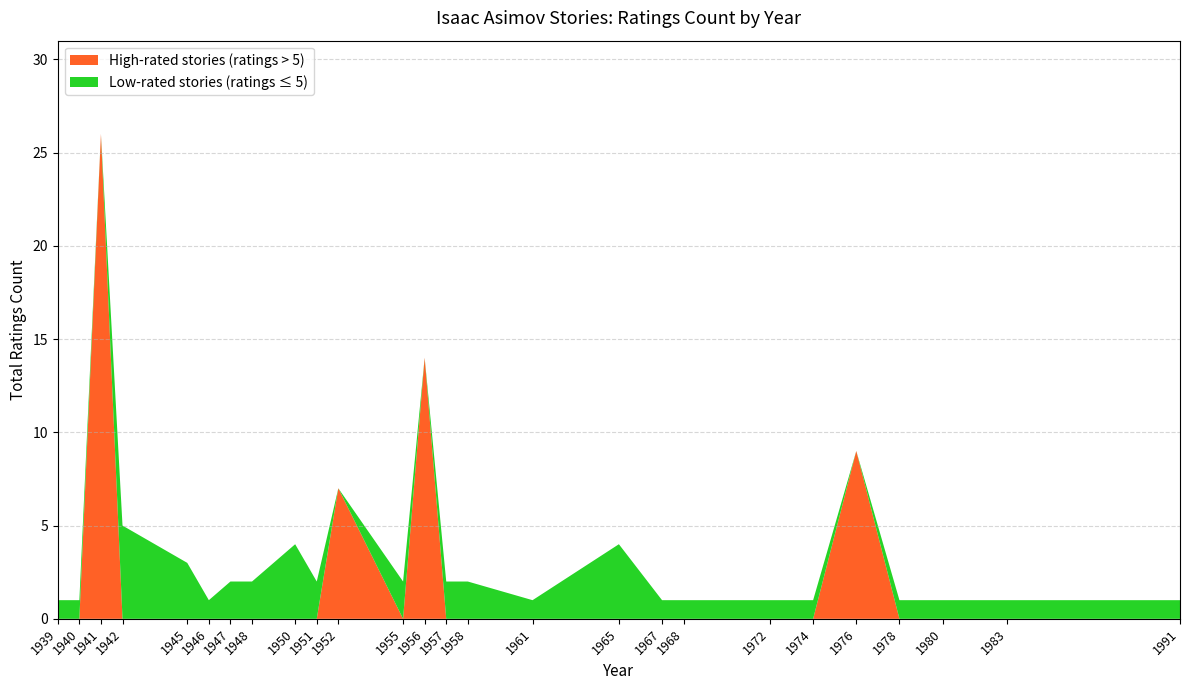

Reading left to right, list all the values displayed in this chart.

1939=1	1940=1	1941=26	1942=5	1945=3	1946=1	1947=2	1948=2	1950=4	1951=2	1952=7	1955=2	1956=14	1957=2	1958=2	1961=1	1965=4	1967=1	1968=1	1972=1	1974=1	1976=9	1978=1	1980=1	1983=1	1991=1